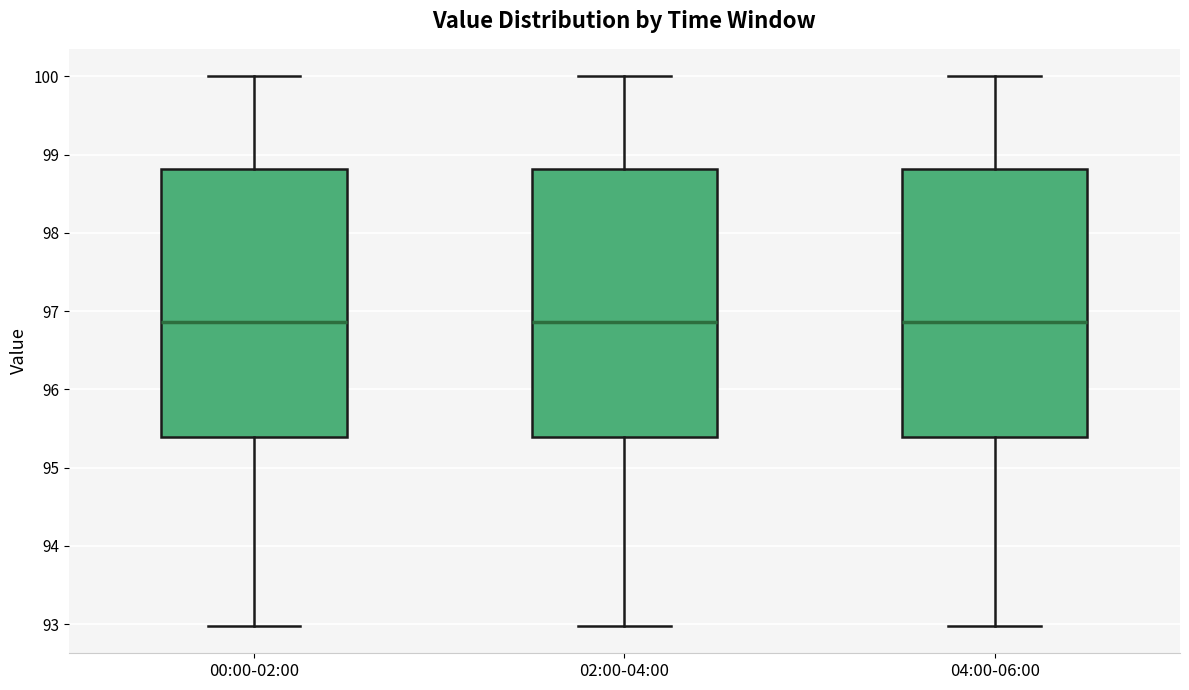

Where does the lower whisker of the box for 00:00-02:00 end on the y-axis? The values are not printed on the chart, so give them approximately, as read against the axis.

93.0